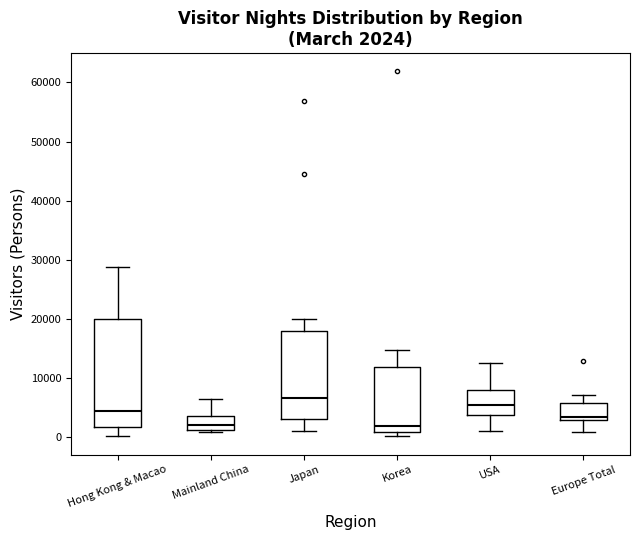

Comparing the boxes themselves (not the whiskers), which one is the tallest?

Hong Kong & Macao